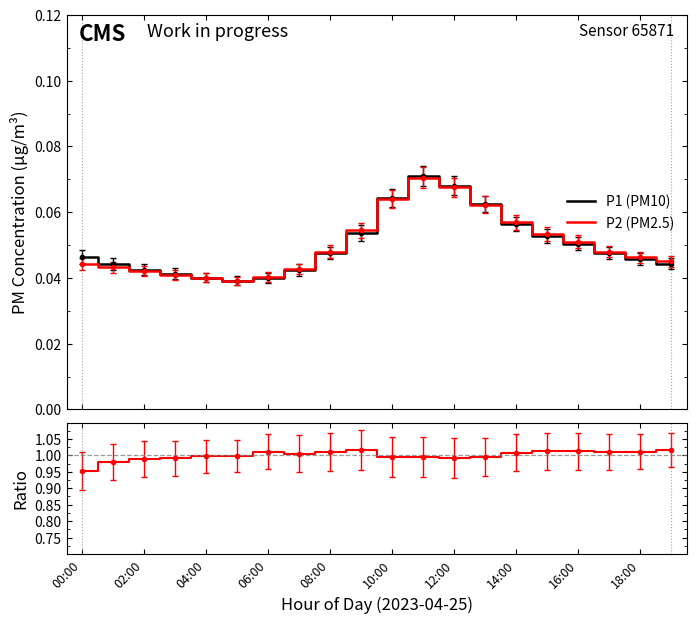

Which series changed the most between 06:00 and 12:00?

P1 (PM10)